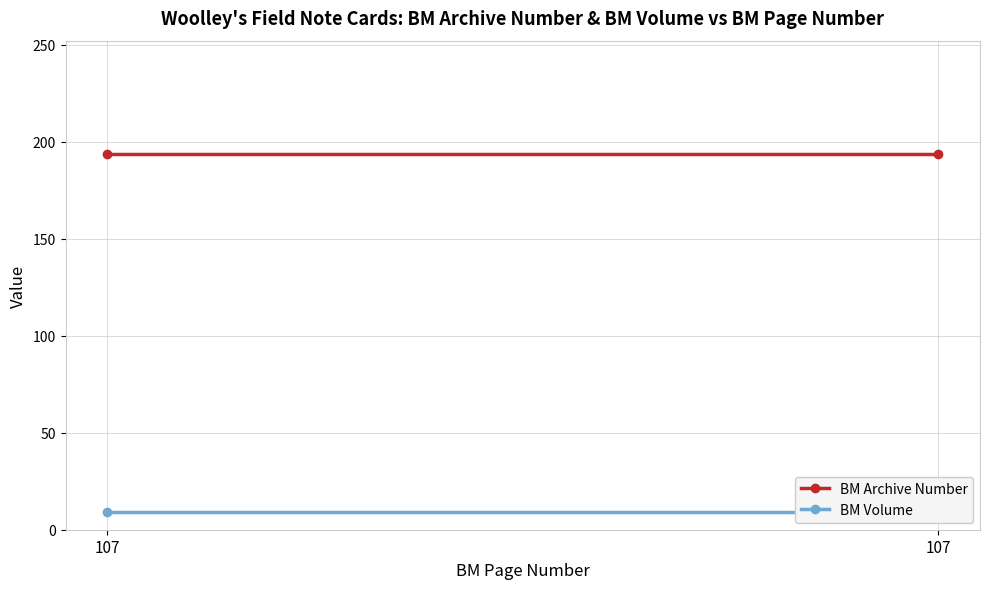

At which category does the chart reach its minimum across all series?

107